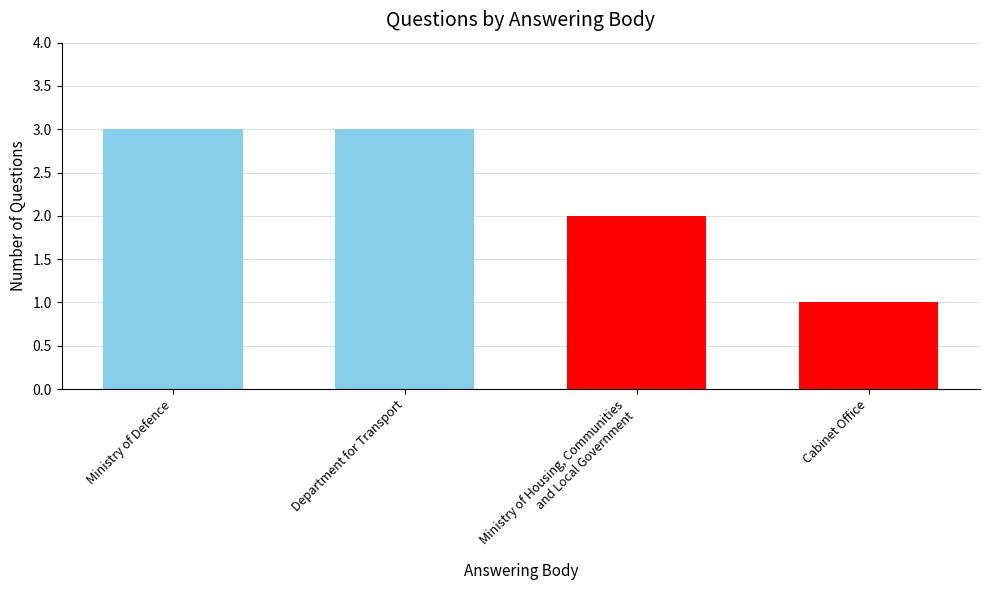

What is the label of the 2nd bar from the right?

Ministry of Housing, Communities
and Local Government